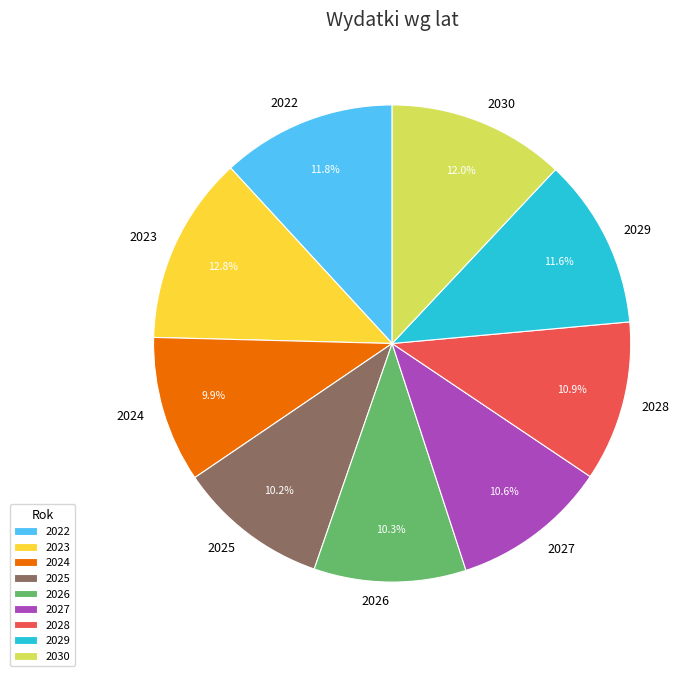

What percentage is NOT represented by 2028?

89.1%